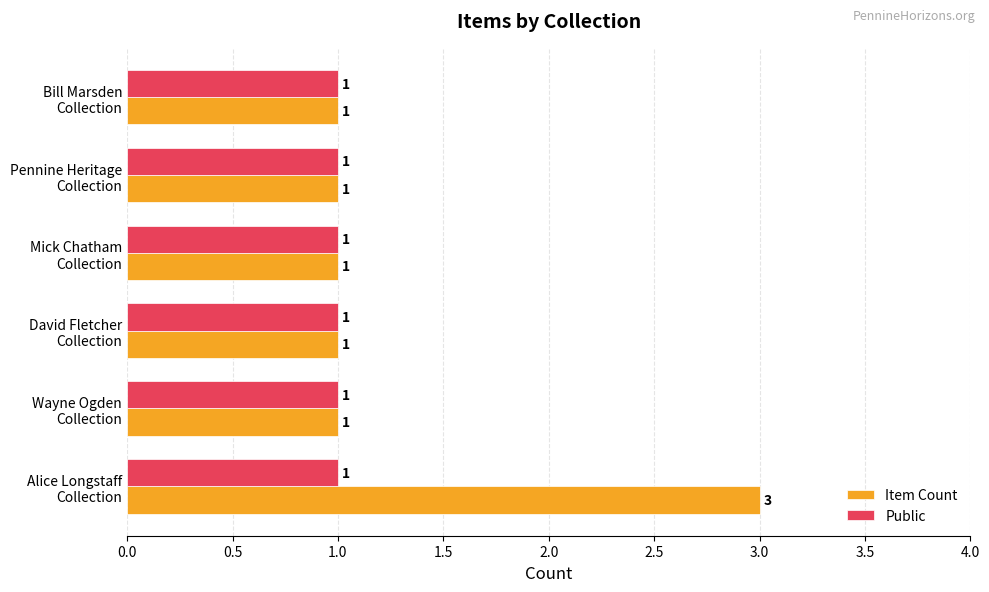

Which series has the largest range (max minus min)?

Item Count